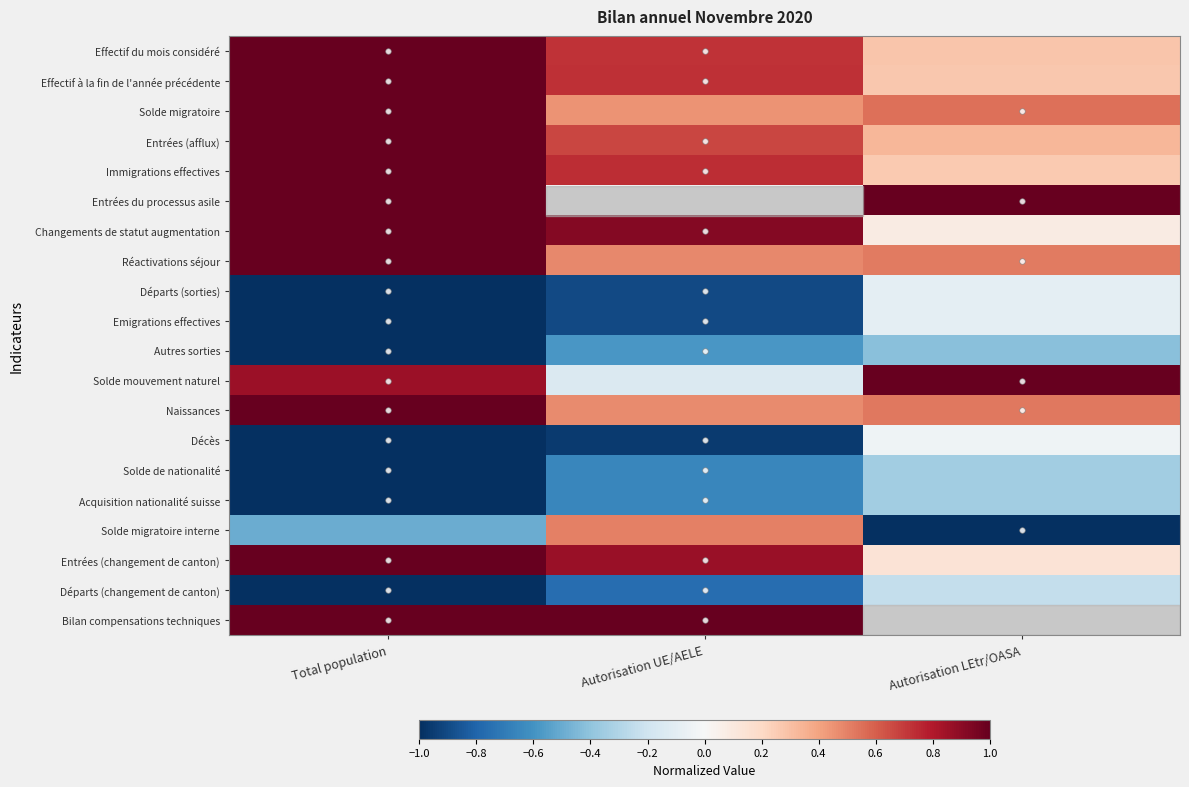

Reading left to right, transcribe all the data shown in this chart.

Effectif du mois considéré: Total population=1.0	Autorisation UE/AELE=0.7	Autorisation LEtr/OASA=0.3
Effectif à la fin de l'année précédente: Total population=1.0	Autorisation UE/AELE=0.7	Autorisation LEtr/OASA=0.3
Solde migratoire: Total population=1.0	Autorisation UE/AELE=0.5	Autorisation LEtr/OASA=0.5
Entrées (afflux): Total population=1.0	Autorisation UE/AELE=0.7	Autorisation LEtr/OASA=0.3
Immigrations effectives: Total population=1.0	Autorisation UE/AELE=0.7	Autorisation LEtr/OASA=0.3
Entrées du processus asile: Total population=1.0	Autorisation UE/AELE=0.0	Autorisation LEtr/OASA=1.0
Changements de statut augmentation: Total population=1.0	Autorisation UE/AELE=0.9	Autorisation LEtr/OASA=0.1
Réactivations séjour: Total population=1.0	Autorisation UE/AELE=0.5	Autorisation LEtr/OASA=0.5
Départs (sorties): Total population=-1.0	Autorisation UE/AELE=-0.9	Autorisation LEtr/OASA=-0.1
Emigrations effectives: Total population=-1.0	Autorisation UE/AELE=-0.9	Autorisation LEtr/OASA=-0.1
Autres sorties: Total population=-1.0	Autorisation UE/AELE=-0.6	Autorisation LEtr/OASA=-0.4
Solde mouvement naturel: Total population=0.9	Autorisation UE/AELE=-0.1	Autorisation LEtr/OASA=1.0
Naissances: Total population=1.0	Autorisation UE/AELE=0.5	Autorisation LEtr/OASA=0.5
Décès: Total population=-1.0	Autorisation UE/AELE=-1.0	Autorisation LEtr/OASA=-0.0
Solde de nationalité: Total population=-1.0	Autorisation UE/AELE=-0.7	Autorisation LEtr/OASA=-0.3
Acquisition nationalité suisse: Total population=-1.0	Autorisation UE/AELE=-0.7	Autorisation LEtr/OASA=-0.3
Solde migratoire interne: Total population=-0.5	Autorisation UE/AELE=0.5	Autorisation LEtr/OASA=-1.0
Entrées (changement de canton): Total population=1.0	Autorisation UE/AELE=0.9	Autorisation LEtr/OASA=0.1
Départs (changement de canton): Total population=-1.0	Autorisation UE/AELE=-0.8	Autorisation LEtr/OASA=-0.2
Bilan compensations techniques: Total population=1.0	Autorisation UE/AELE=1.0	Autorisation LEtr/OASA=0.0